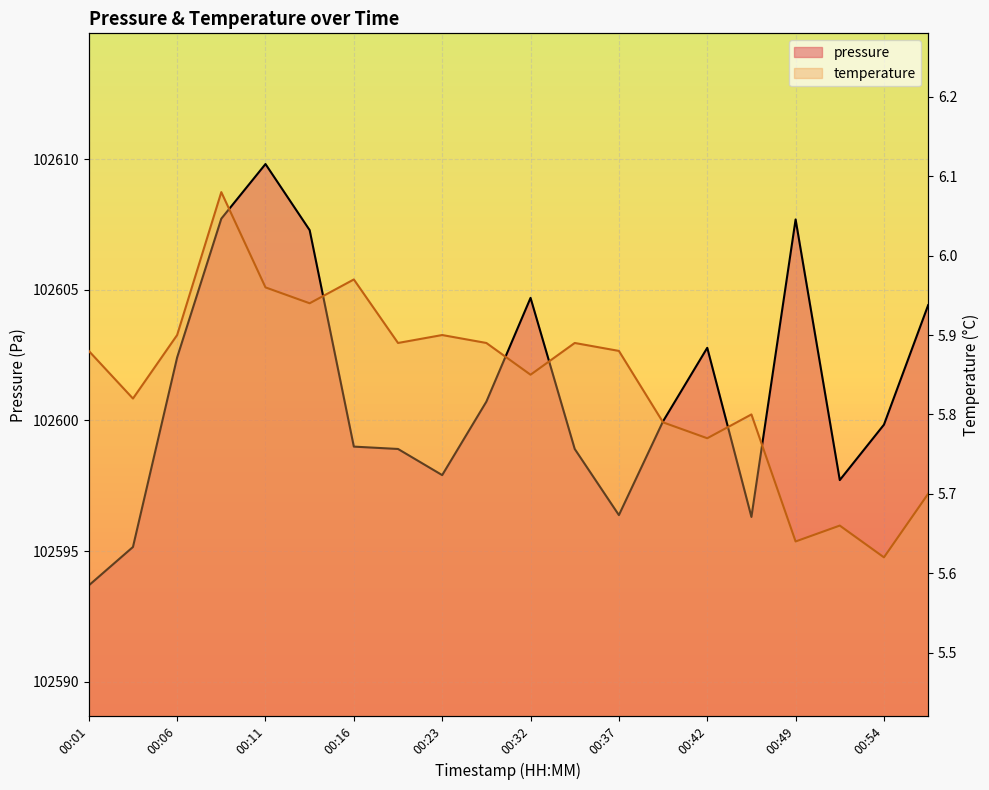

True or false: pressure and temperature intersect in this chart.

False